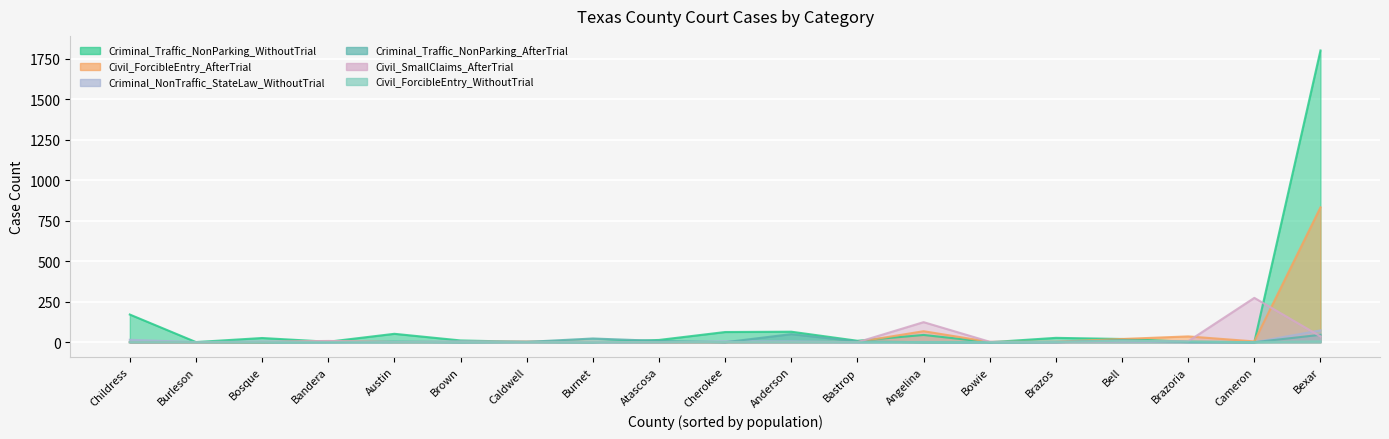

How many Civil_ForcibleEntry_WithoutTrial values are between 0 and 1?

16